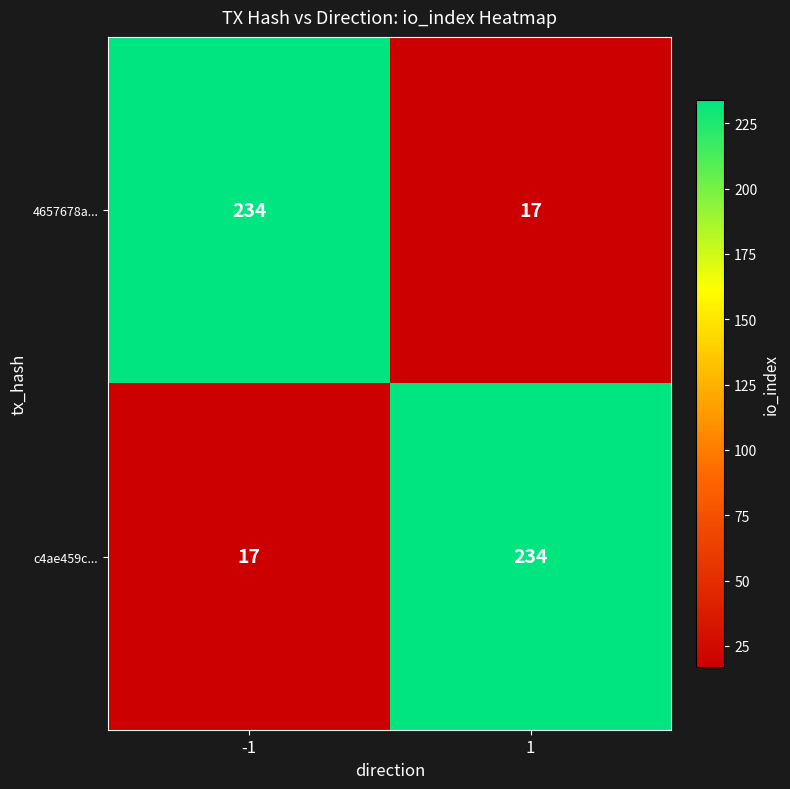

How many values in the c4ae459c... series are below 234?

1